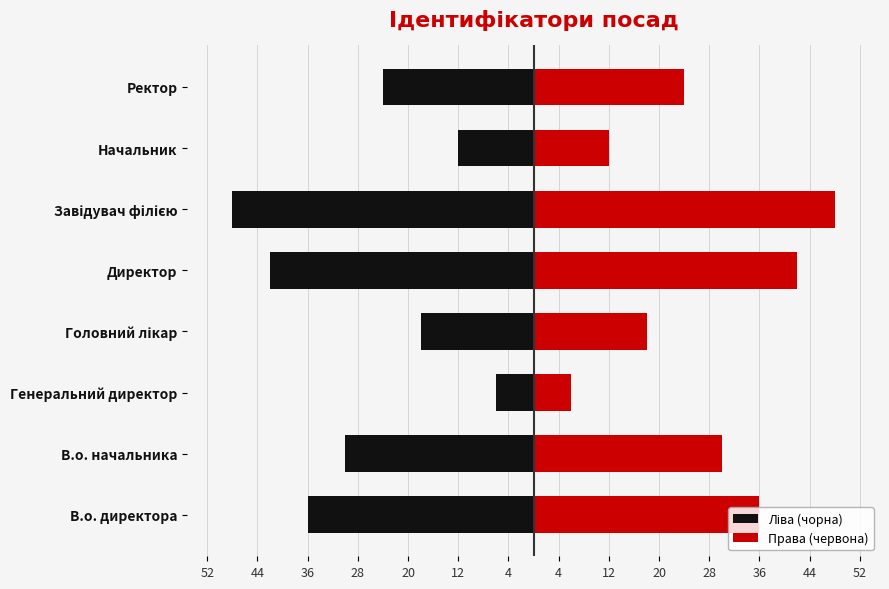

At how many categories does at least one series exceed 27?

4